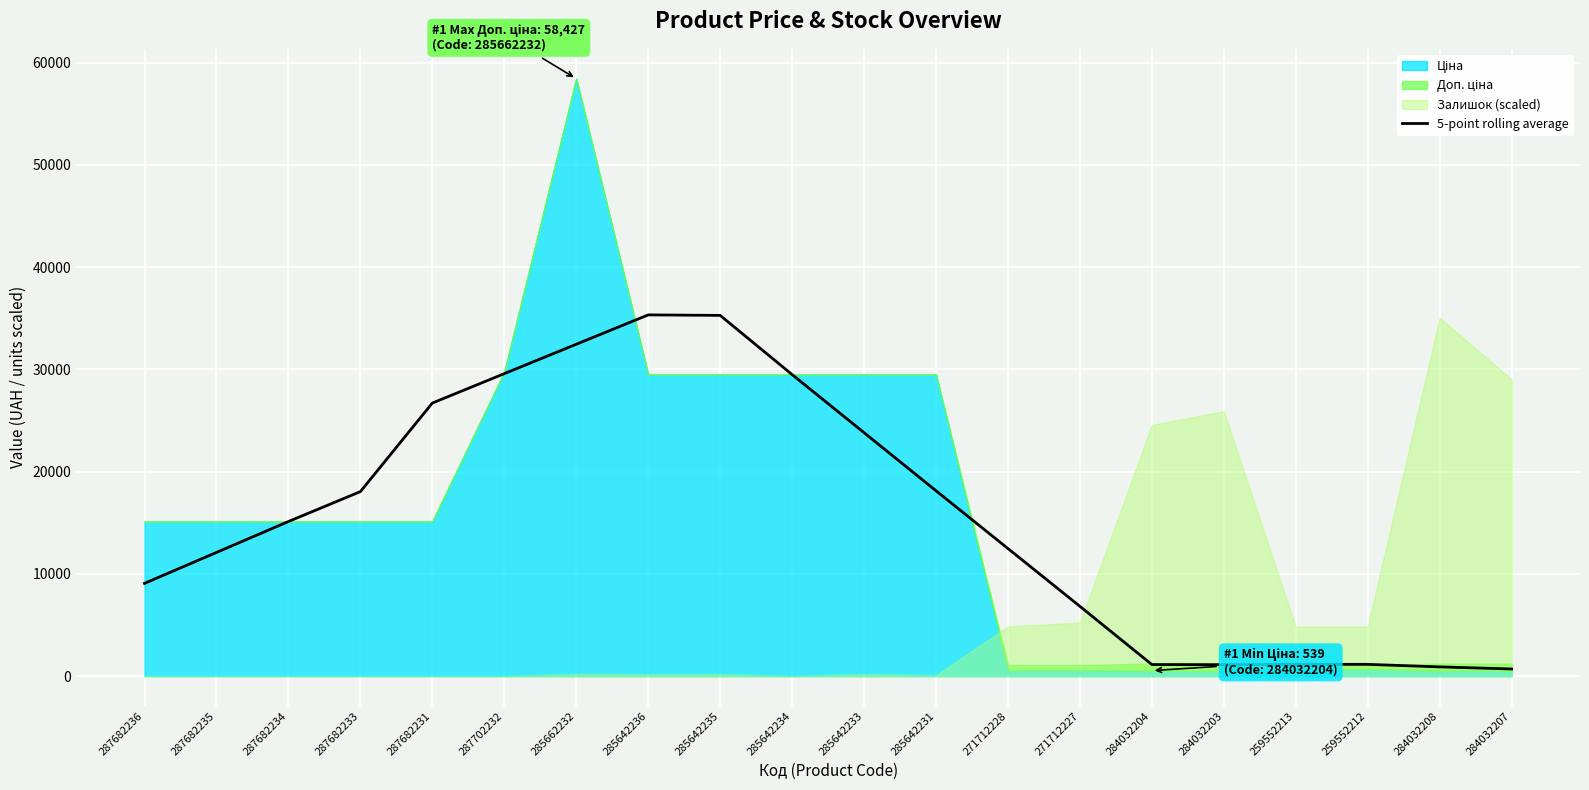

Reading left to right, transcribe all the data shown in this chart.

287682236=9072.0	287682235=12096.0	287682234=15120.0	287682233=18045.5	287682231=26706.8	287702232=29581.1	285662232=32455.4	285642236=35329.7	285642235=35278.5	285642234=29491.5	285642233=23809.5	285642231=18127.6	271712228=12476.3	271712227=6825.1	284032204=1131.7	284032203=1120.3	259552213=1151.1	259552212=1151.1	284032208=904.0	284032207=699.1